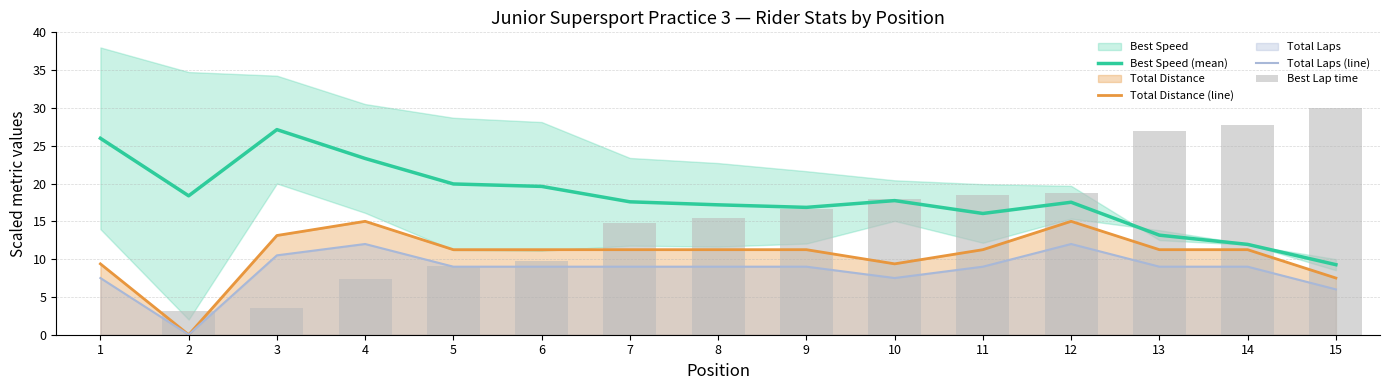

How many series are shown in this chart?

4